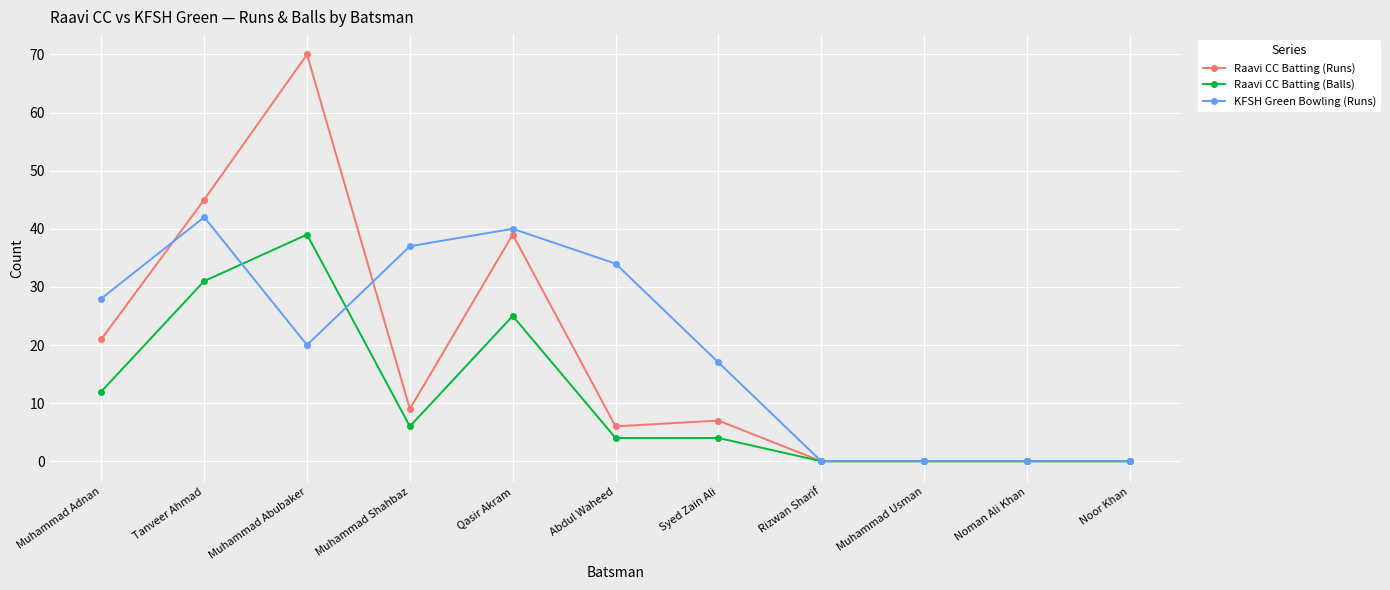

What is the sum of all Raavi CC Batting (Runs) values?

197